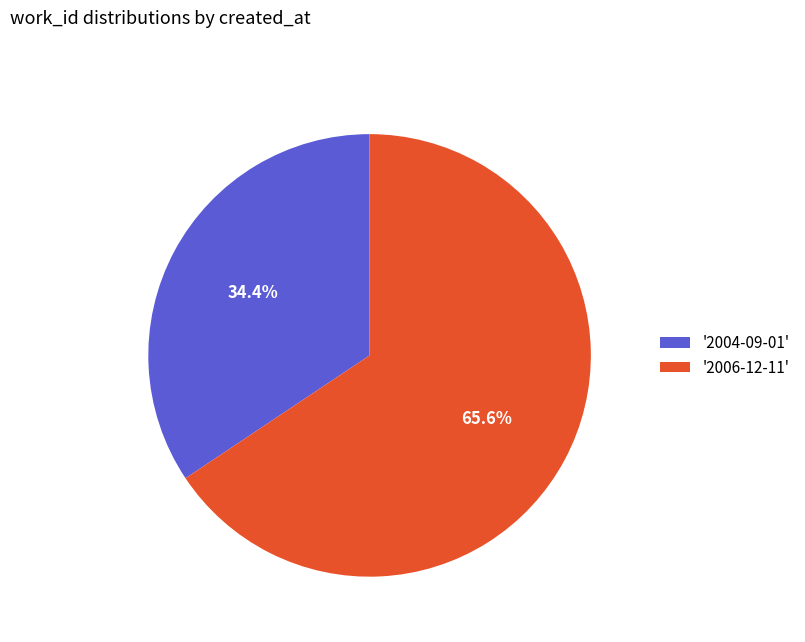

What is the largest slice in the pie chart?

'2006-12-11'